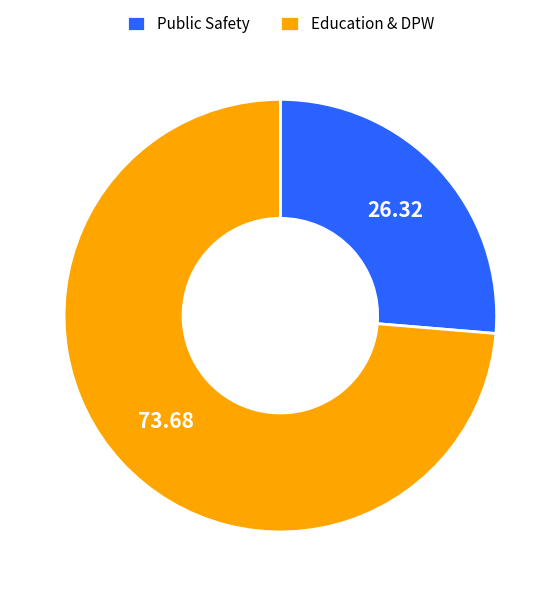

Rank the categories by value from lowest to highest.

Public Safety, Education & DPW